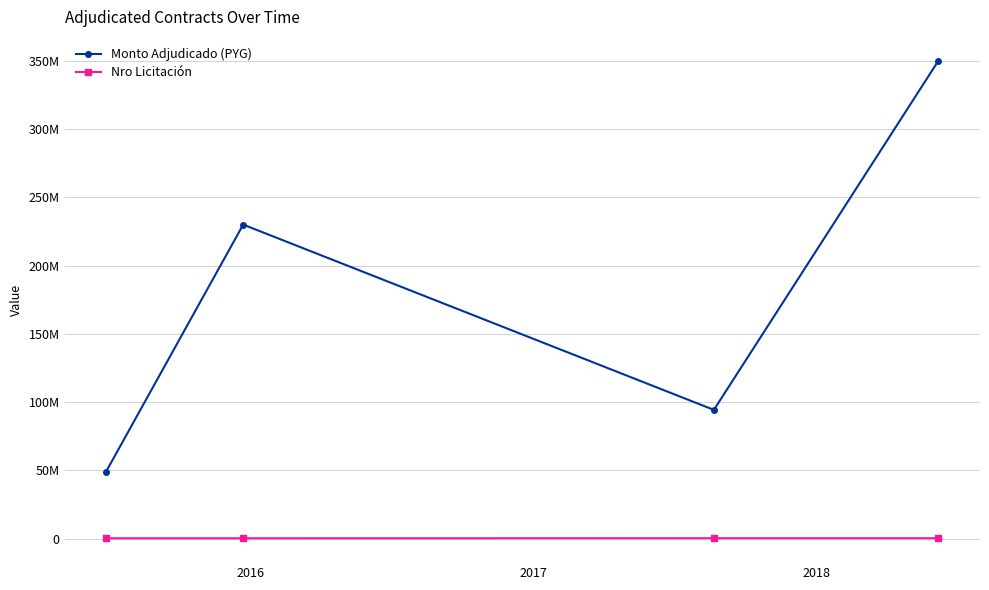

How many interior local peaks does the Monto Adjudicado (PYG) series have?

1